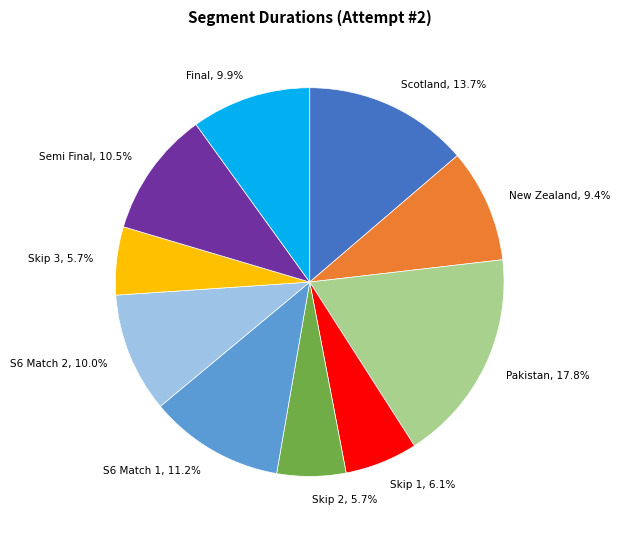

Does Final account for over 50% of the chart?

No